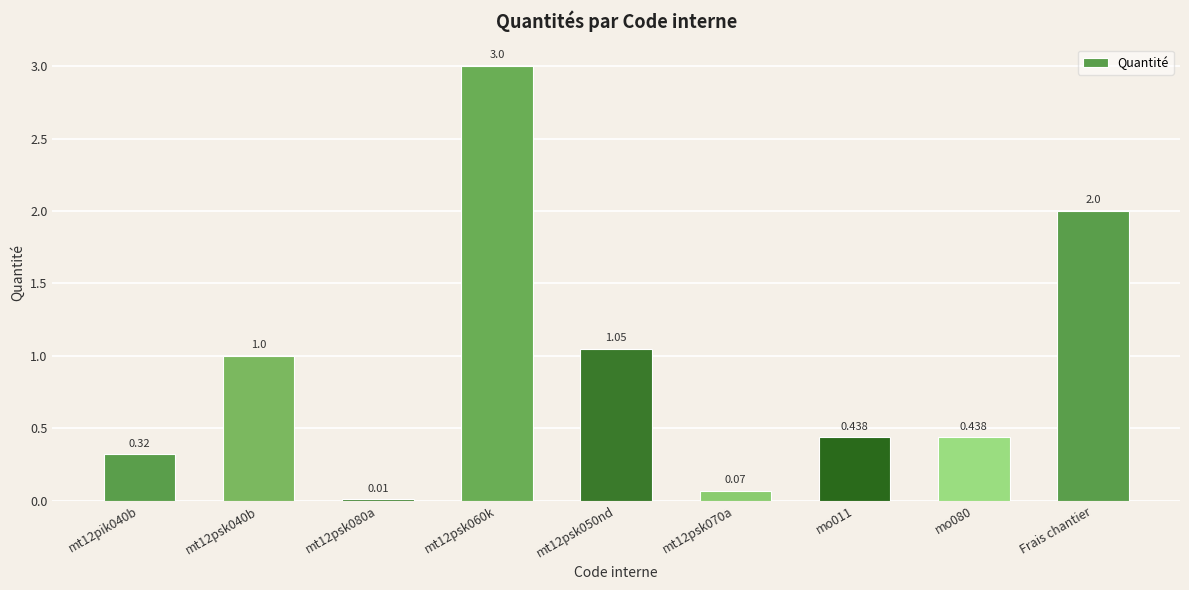

True or false: the data shows 3.1 at Frais chantier.

False